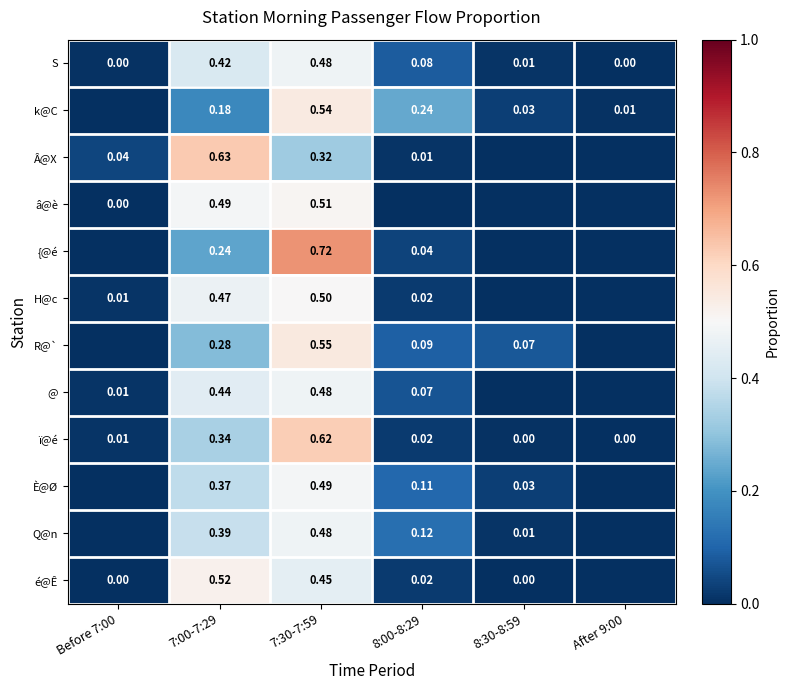

What is the maximum value shown in the chart?

0.7